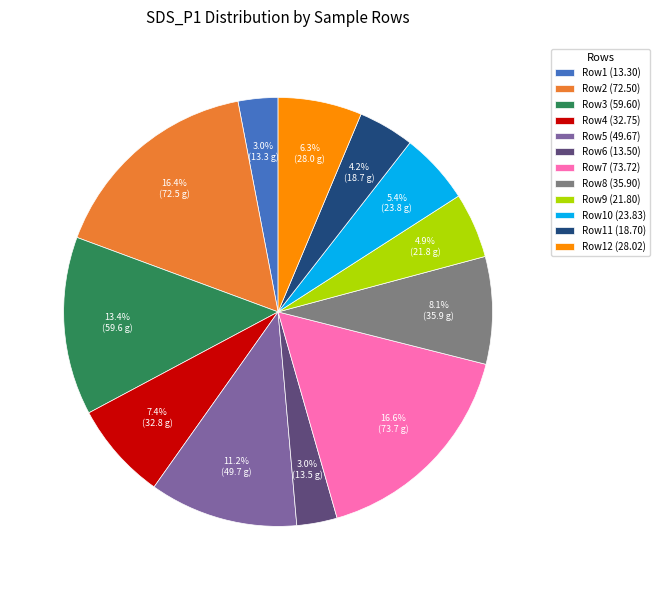

Between Row11 (18.70) and Row12 (28.02), which is larger?

Row12 (28.02)